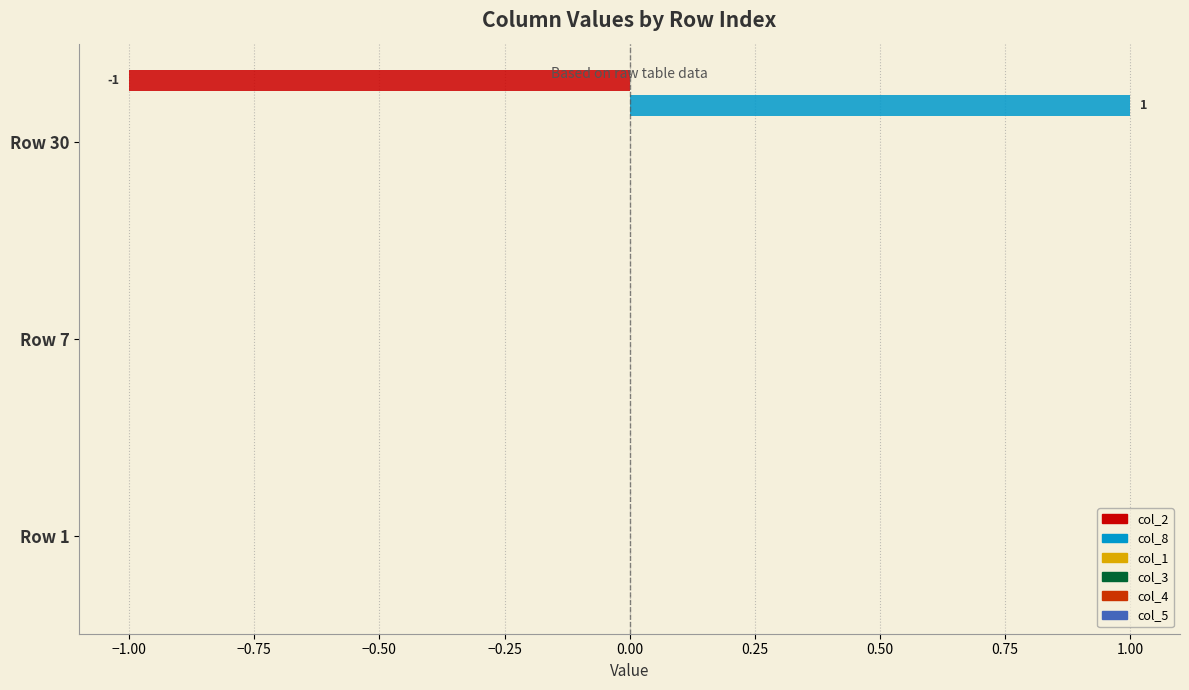

Which series has the largest total across all categories?

col_8